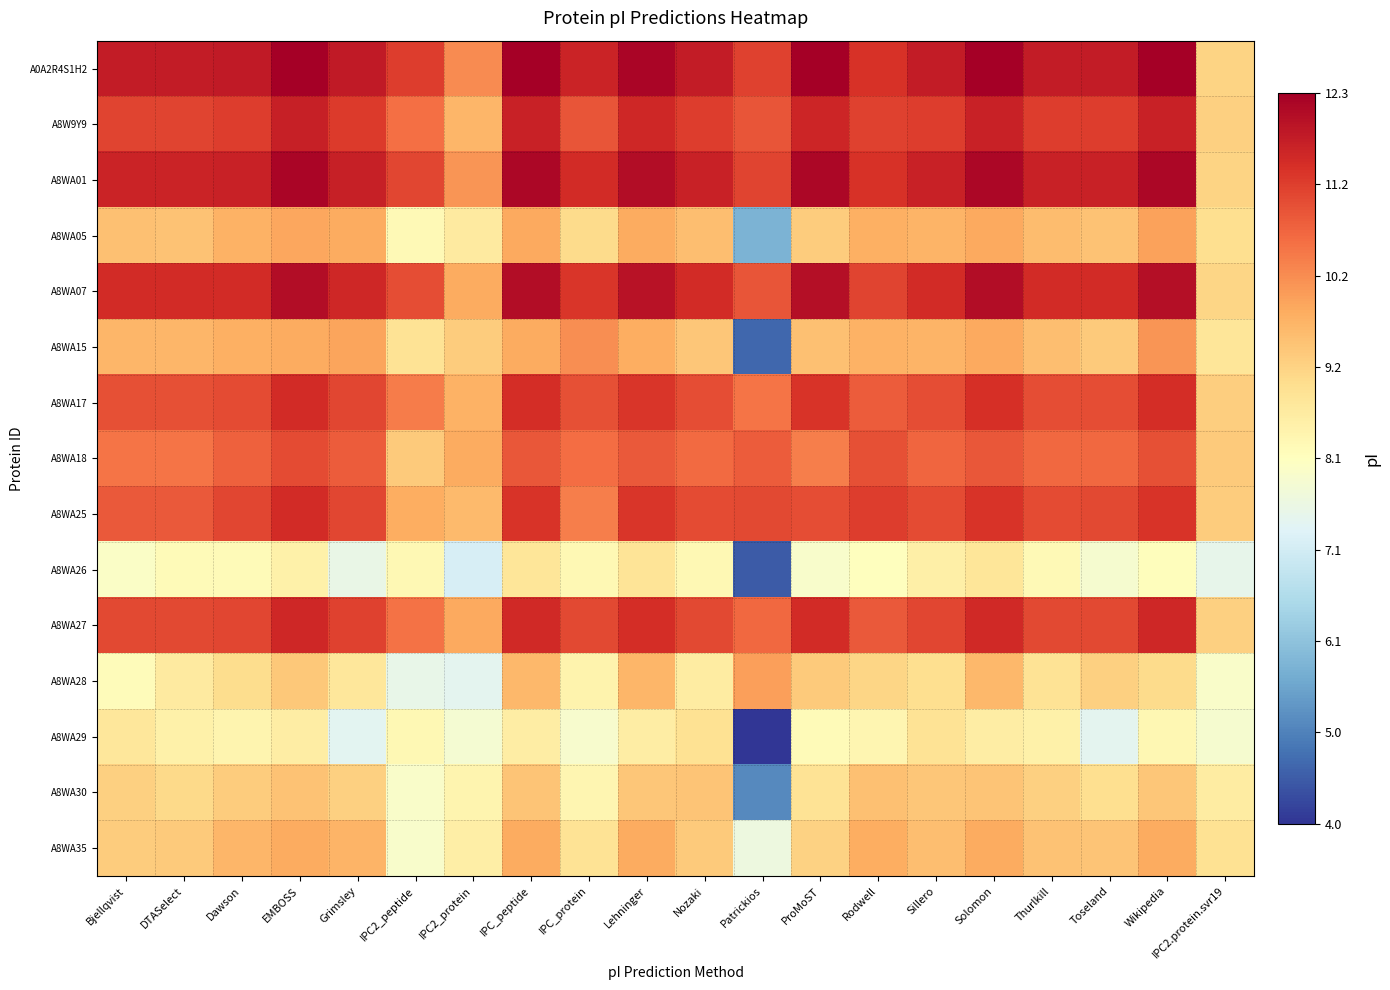

Which series changed the most between IPC_peptide and Patrickios?

A8WA15